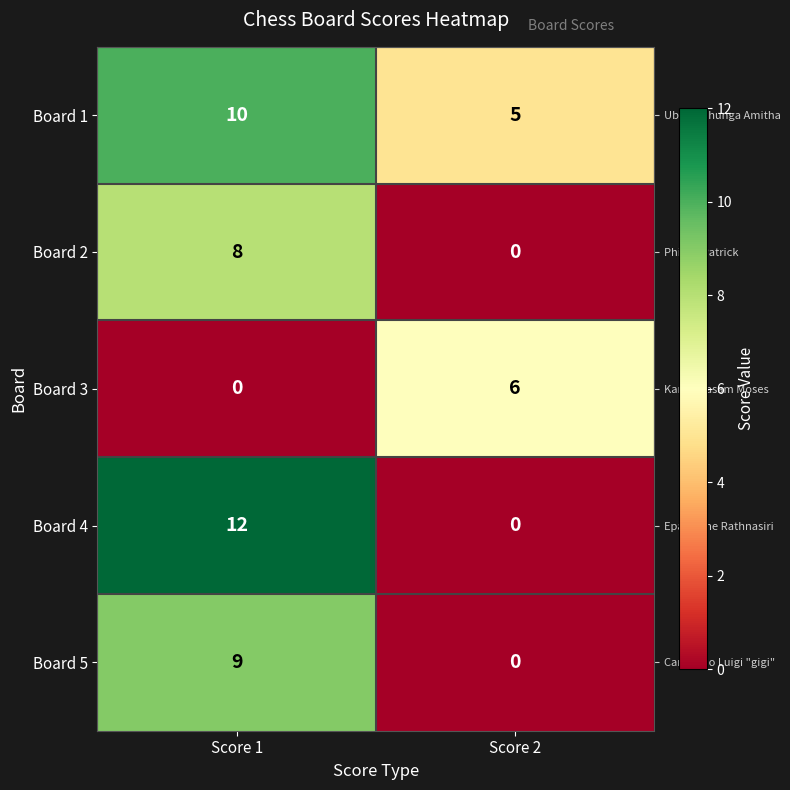

Is it true that Board 3 equals 0 at Score 1?

True